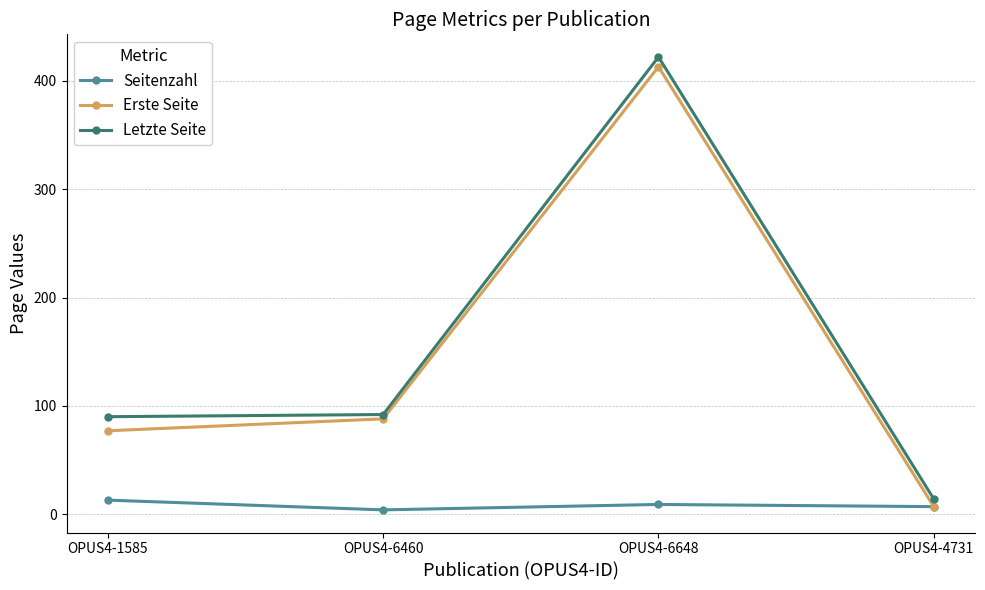

Count the number of data series in this chart.

3